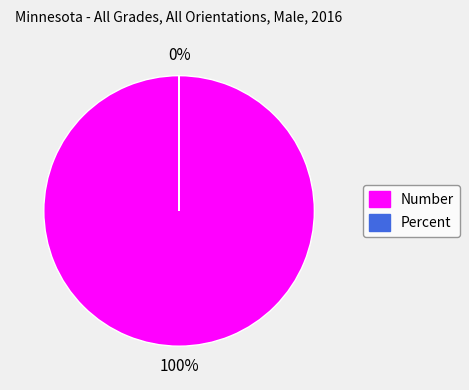

To the nearest percent, what is the difference between the Number and Percent slice percentages?

100%